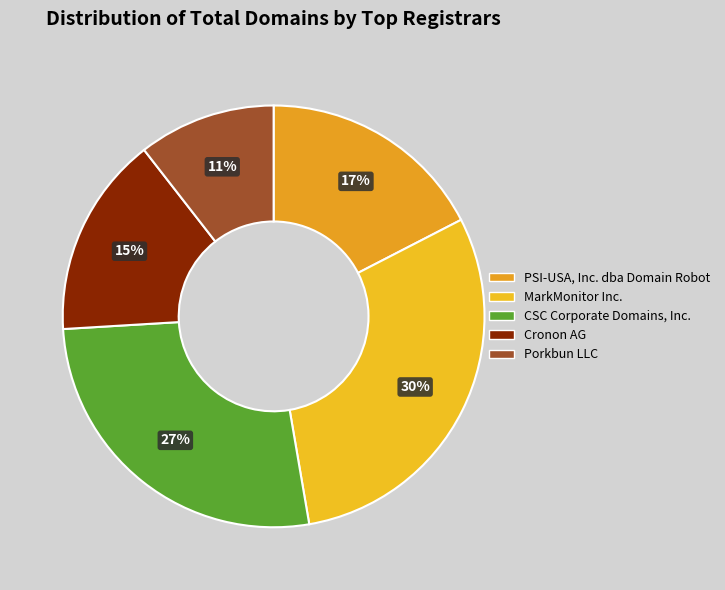

The Porkbun LLC slice represents 22% of the pie. True or false?

False